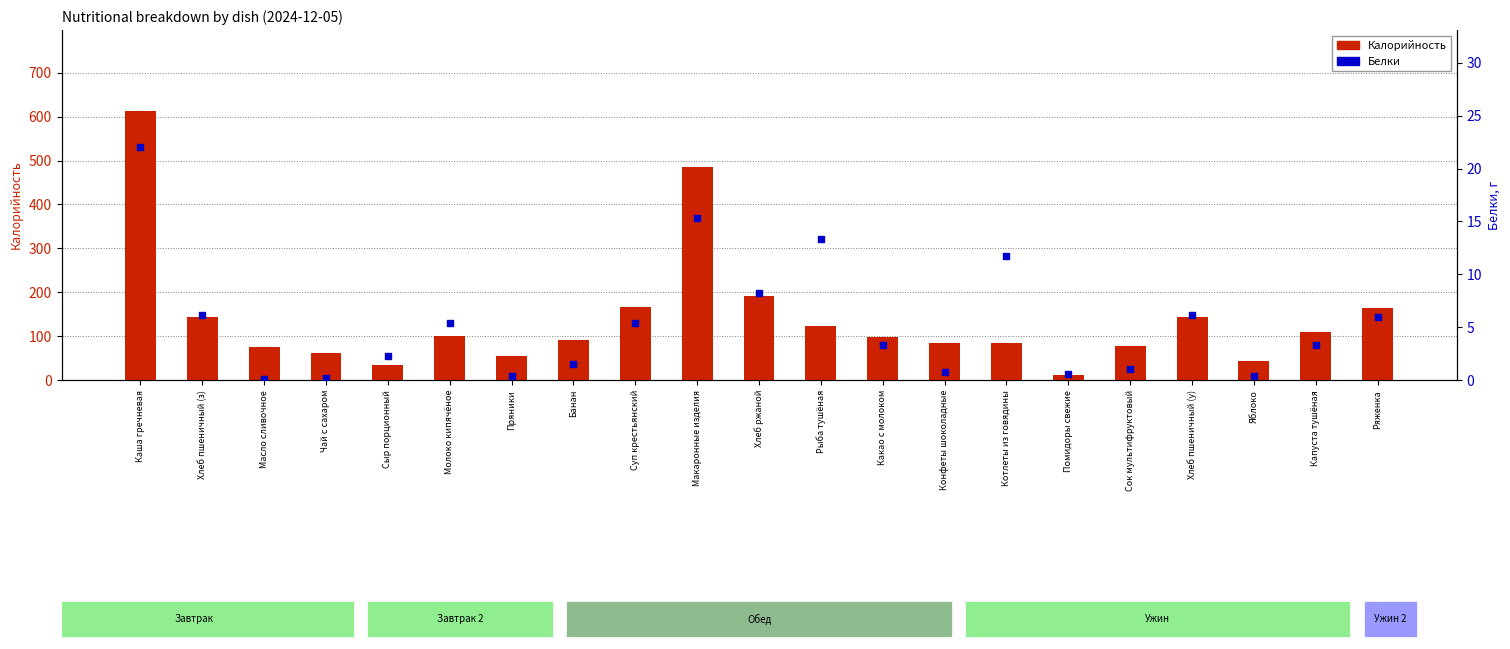

Which series has the widest spread of Y values?

Калорийность